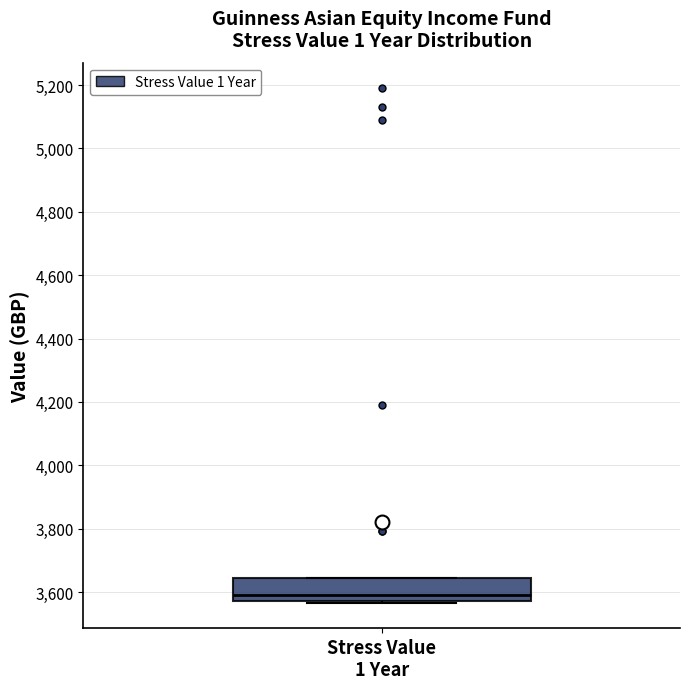

Where does the median line of the box for Stress Value 1 Year sit on the y-axis? The values are not printed on the chart, so give them approximately, as read against the axis.

3600